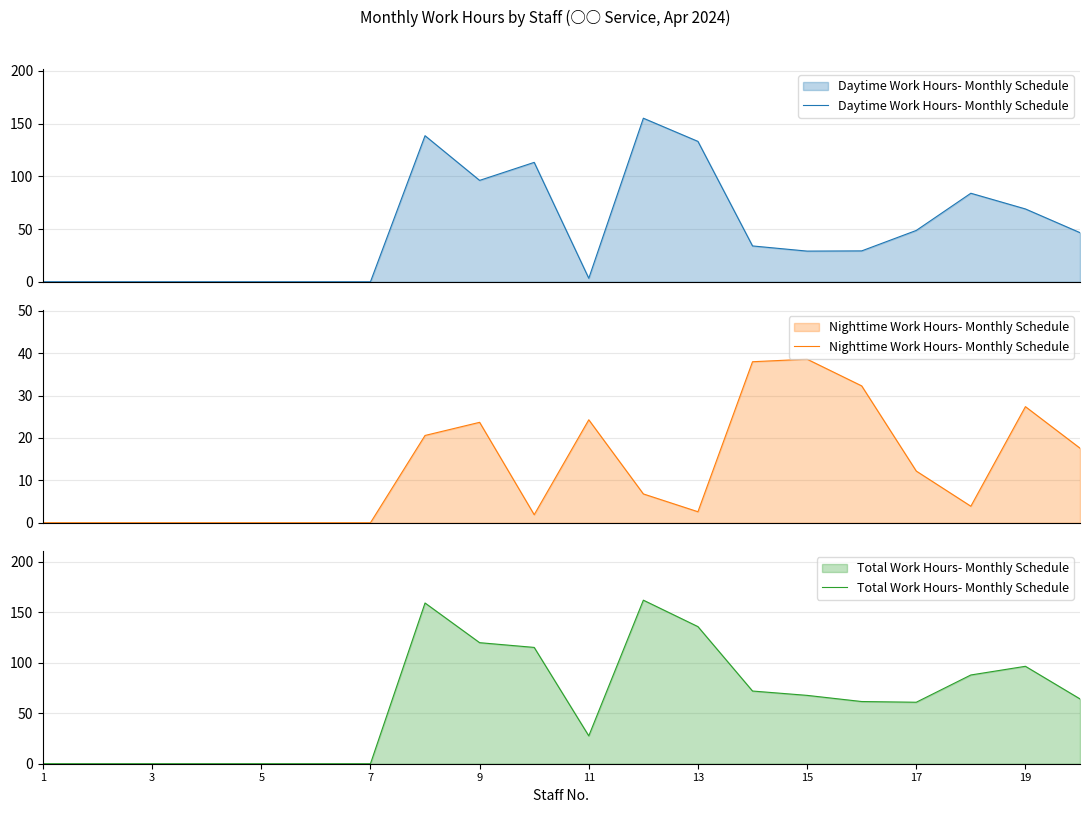

What is the highest value of the Daytime Work Hours- Monthly Schedule series?

155.2